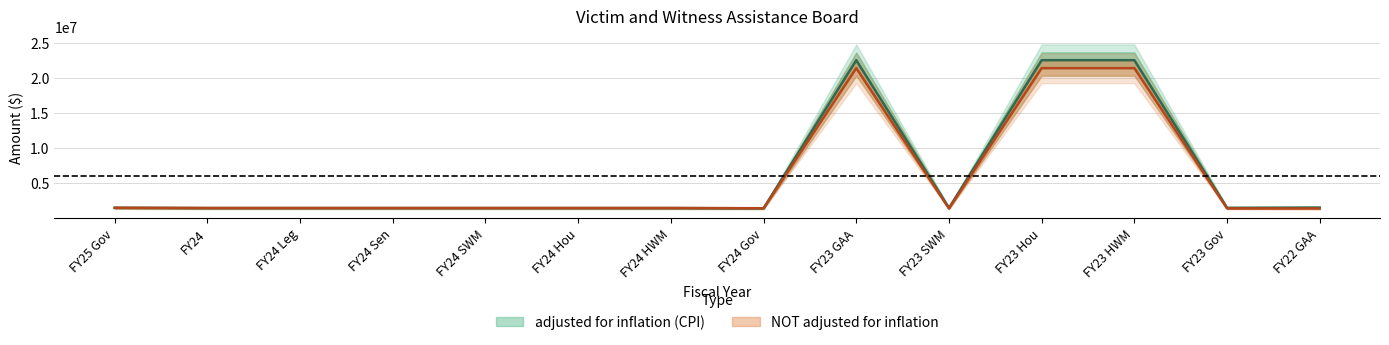

What is the average value of the adjusted for inflation (CPI) series?

5942333